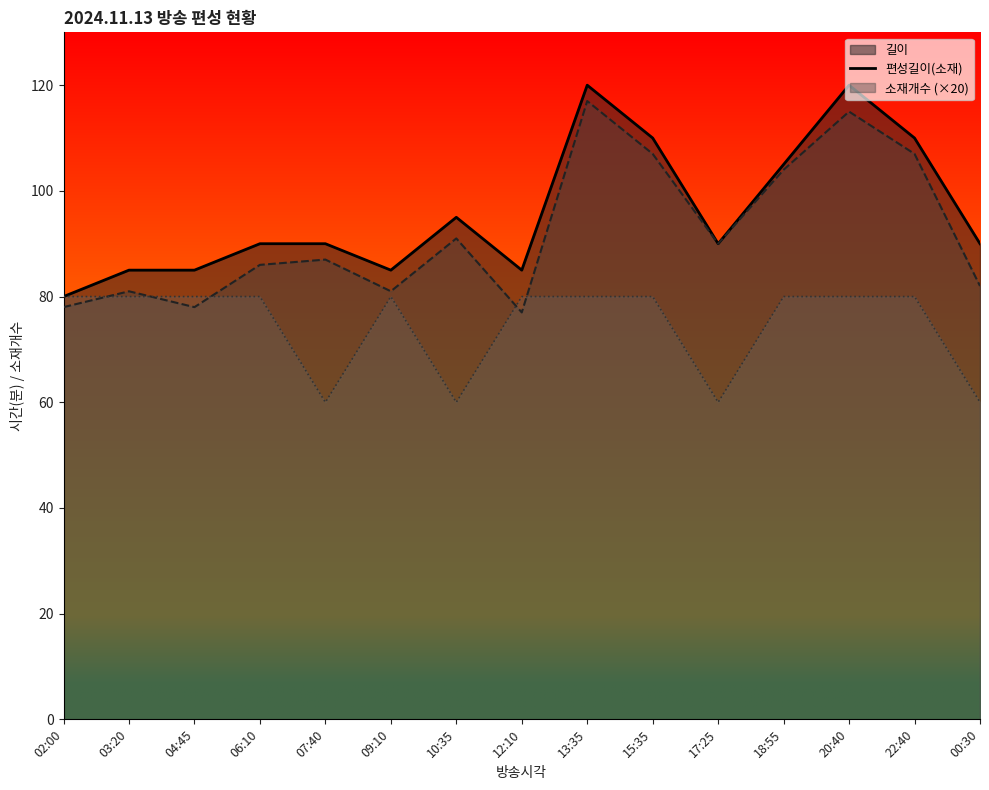

Which series has the largest range (max minus min)?

길이